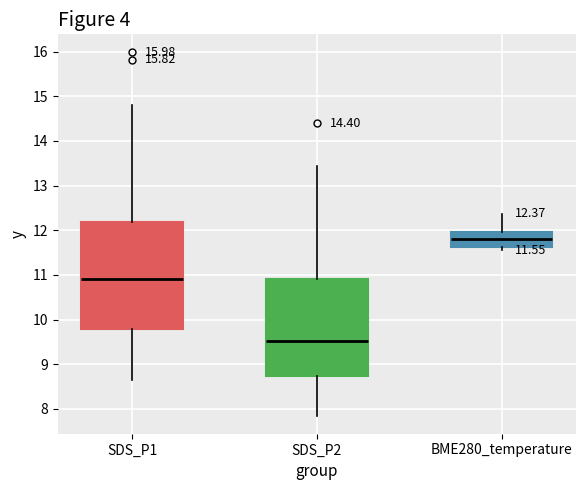

Which box has the lowest median line?

SDS_P2